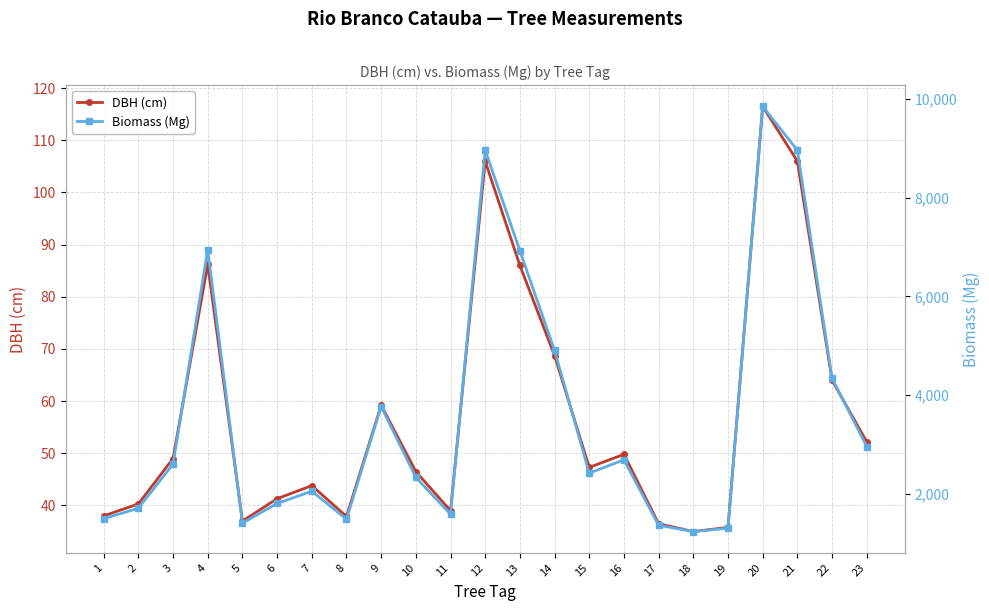

Where does the Biomass (Mg) series first go above 2423?

3